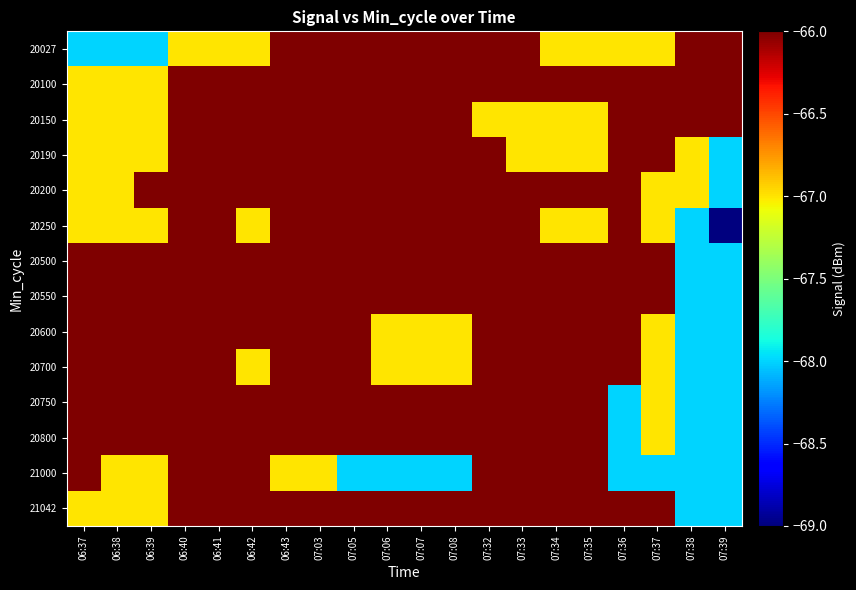

What is the spread (max minus min) of values at 07:03?

1